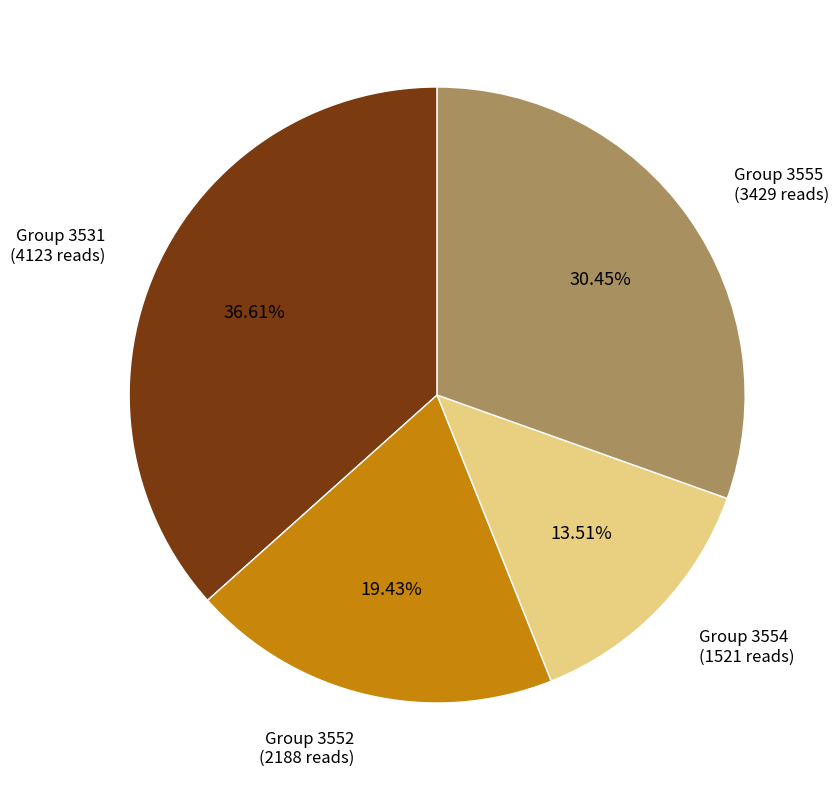

To the nearest percent, what is the average slice percentage?

25%